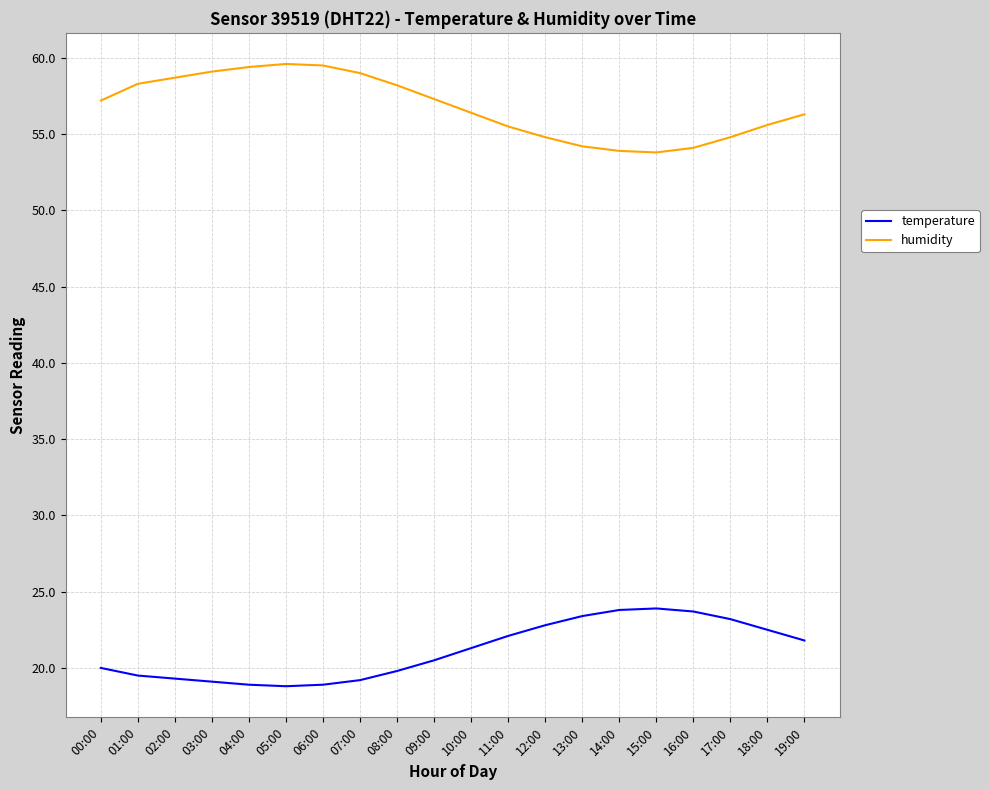

What position from the right is 11:00?

9